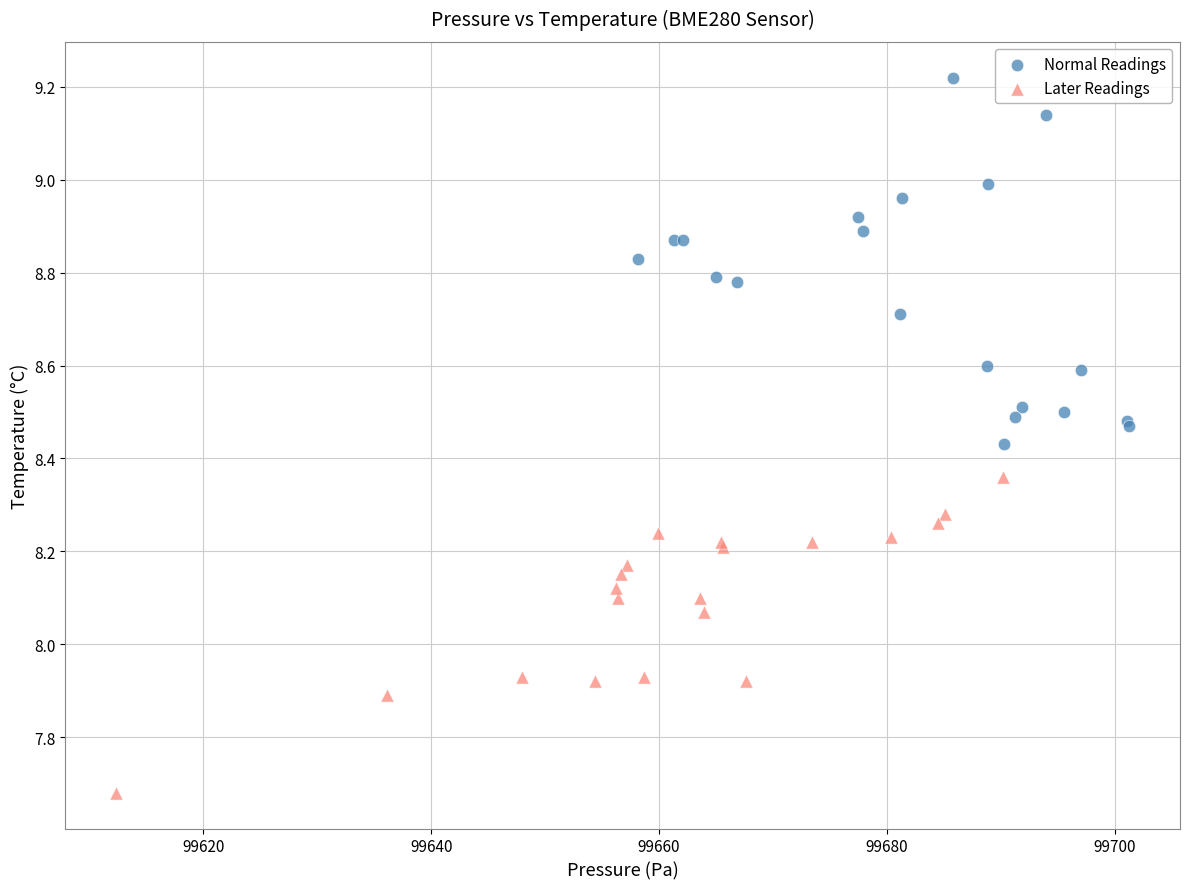

Which series contains the lowest Y value?

Later Readings